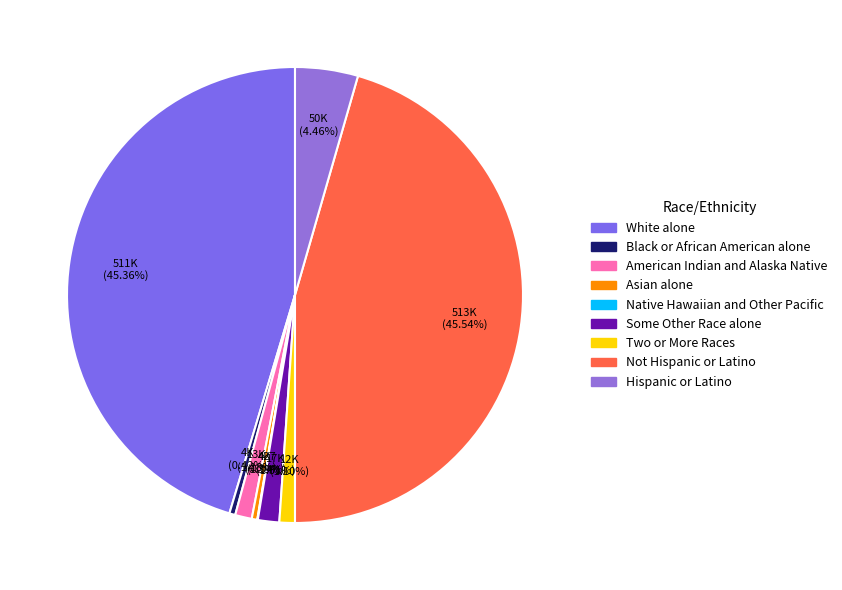

Count the number of slices in the pie.

9